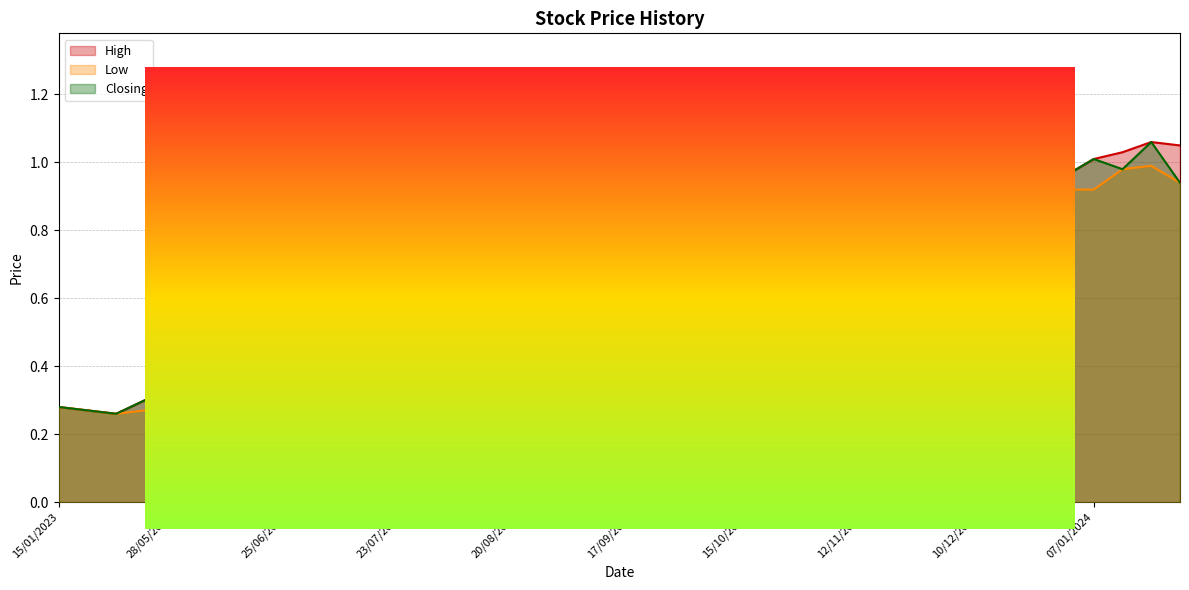

What position from the left is 08/10/2023?

24